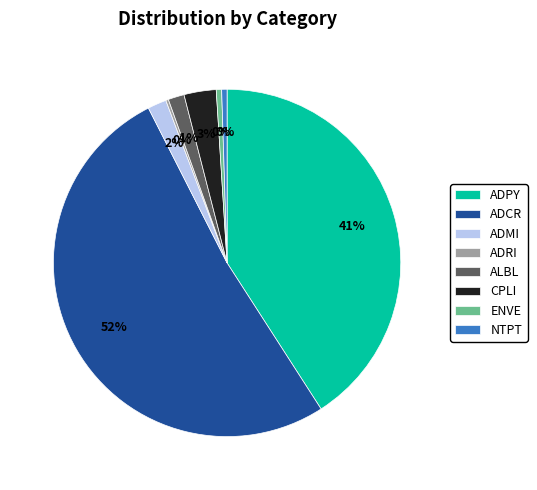

What percentage is the ADPY slice, to the nearest percent?

41%